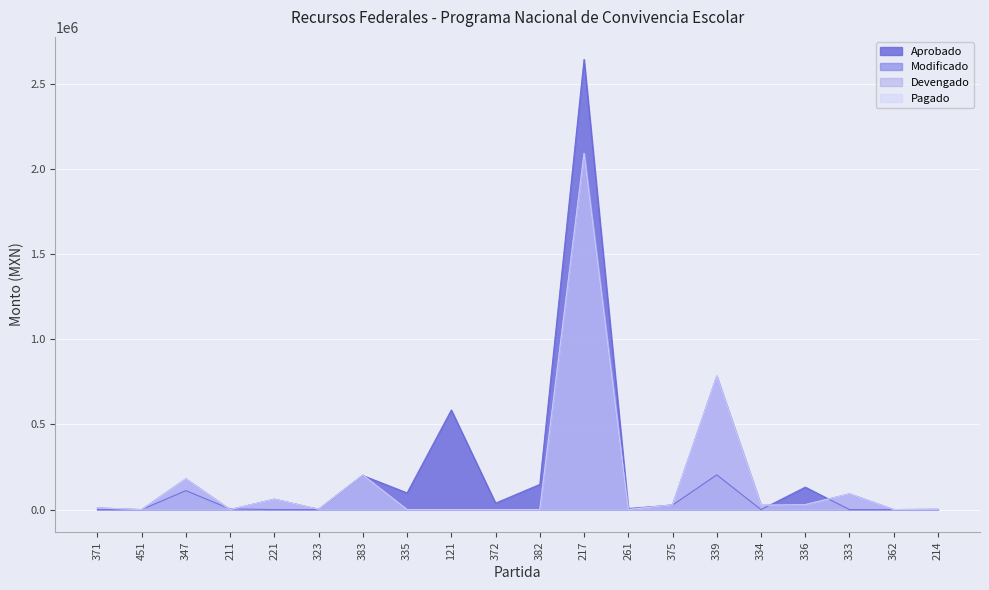

How many values in Modificado are above zero?

13